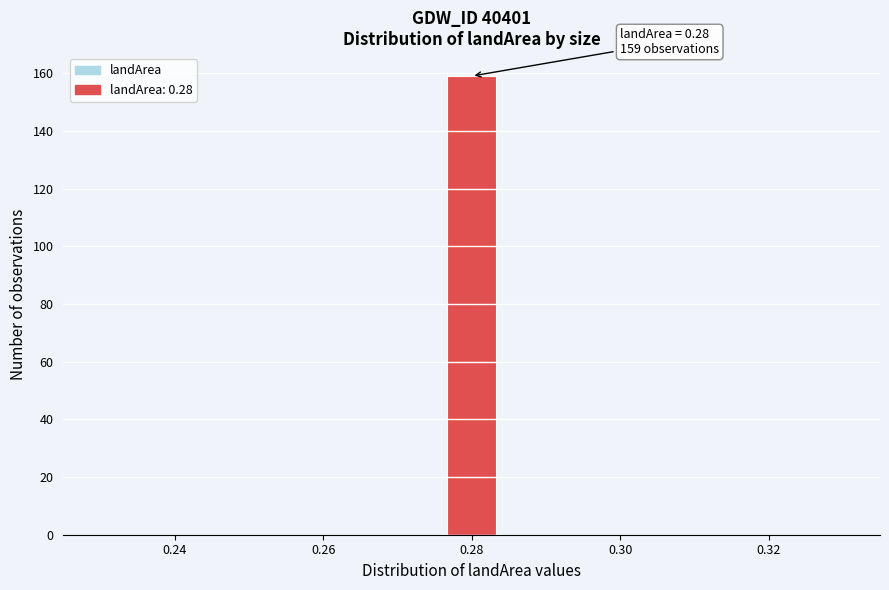

Around what value on the x-axis is the tallest bar? Give the approximate position of its centre, as read against the axis.

0.280